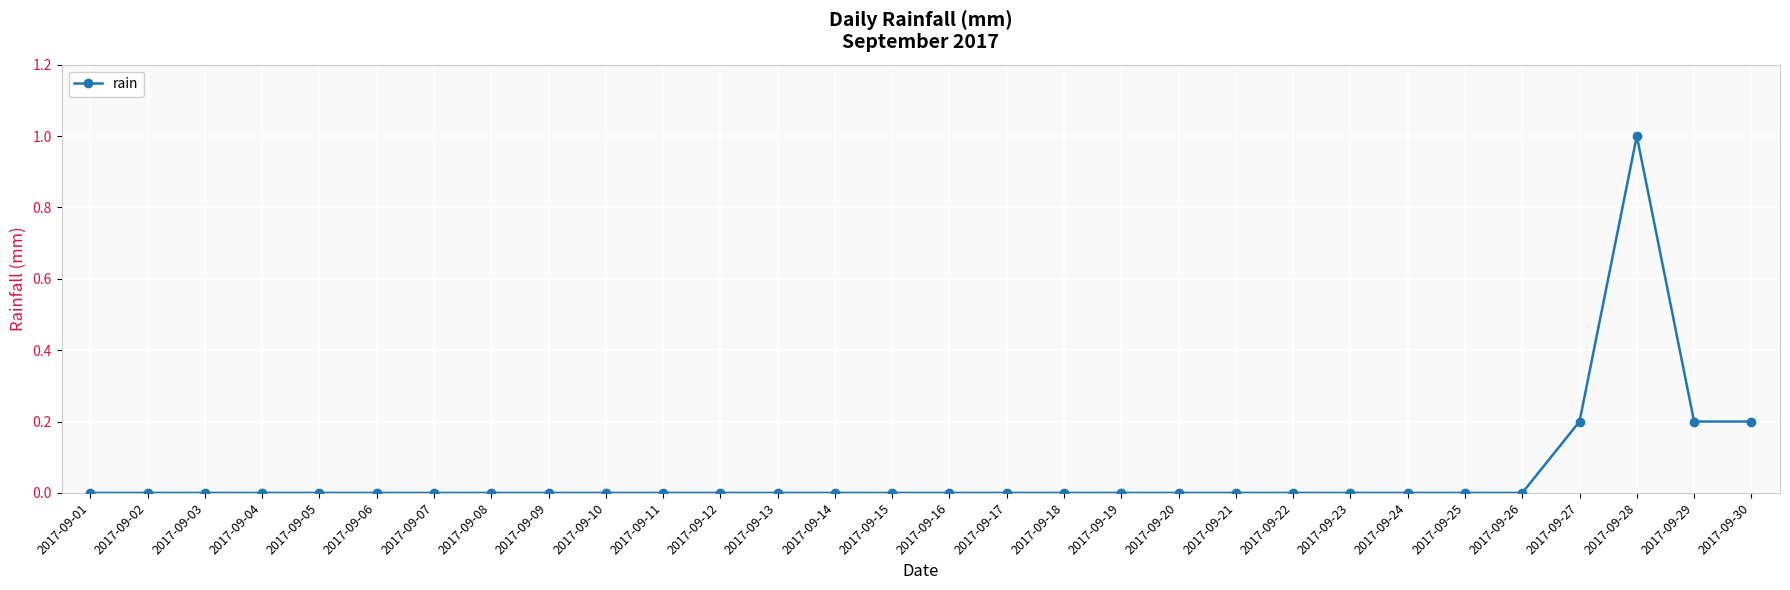

Reading left to right, transcribe all the data shown in this chart.

0.0	0.0	0.0	0.0	0.0	0.0	0.0	0.0	0.0	0.0	0.0	0.0	0.0	0.0	0.0	0.0	0.0	0.0	0.0	0.0	0.0	0.0	0.0	0.0	0.0	0.0	0.2	1.0	0.2	0.2